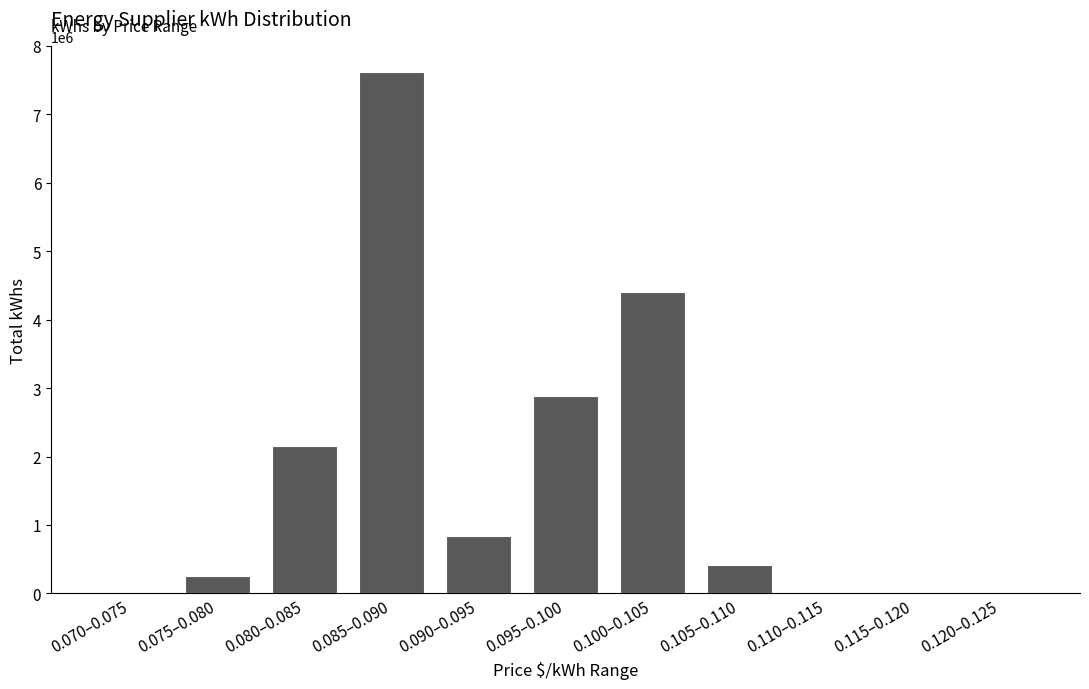

Is it true that the value at 0.080–0.085 is 2954476.9?

False